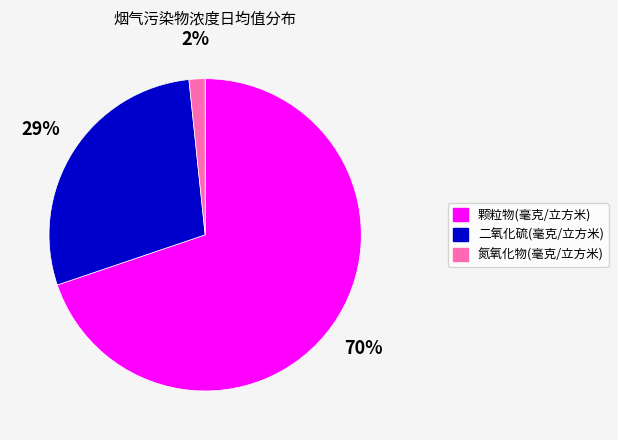

True or false: 二氧化硫(毫克/立方米) accounts for 29% of the total.

True